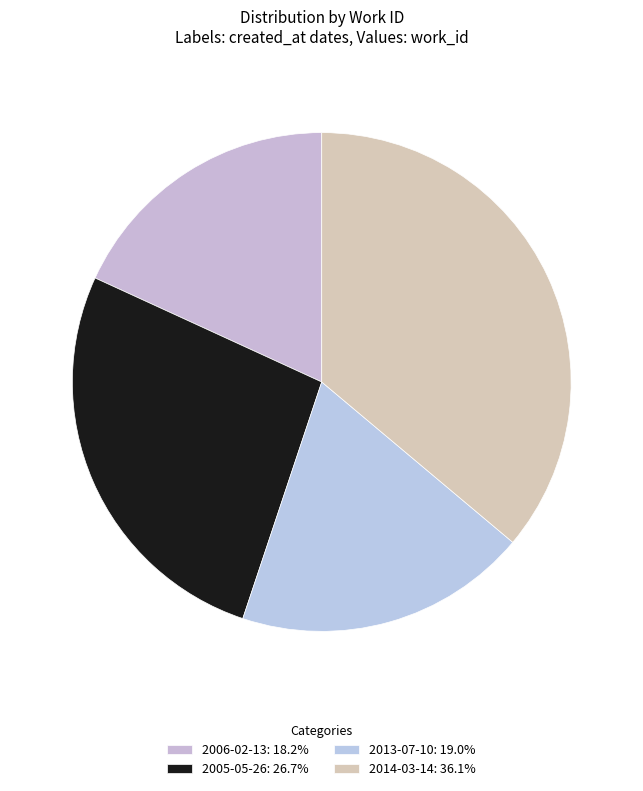

How many slices are in this pie chart?

4